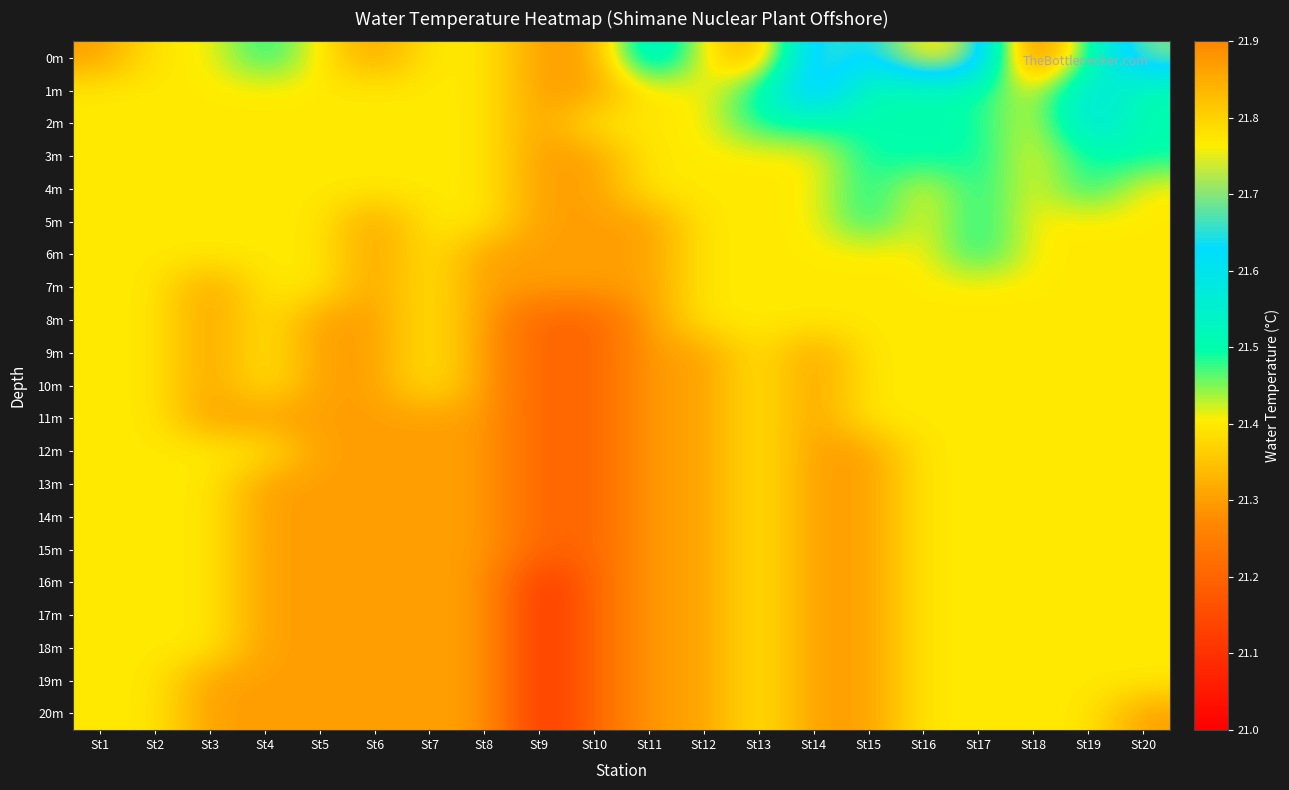

At how many categories does at least one series exceed 21?

20